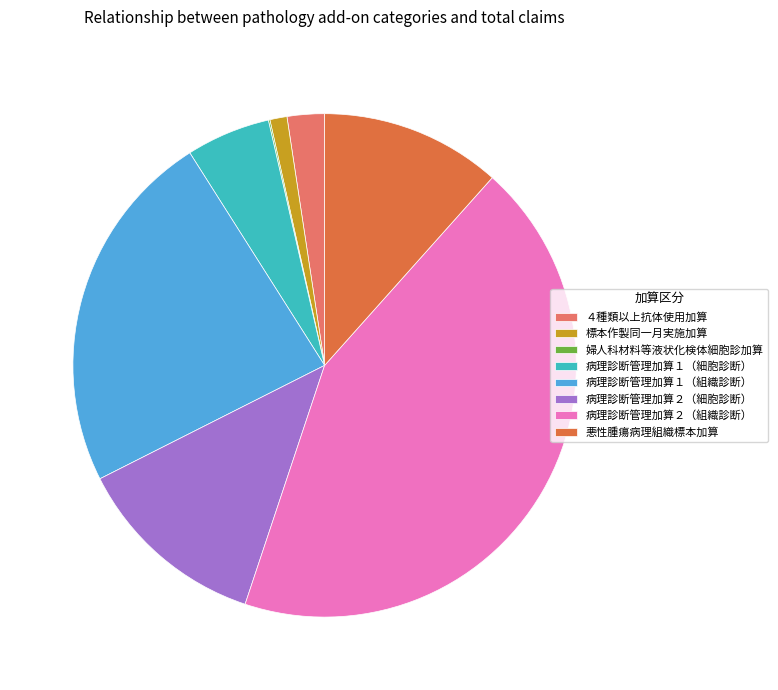

The 標本作製同一月実施加算 slice represents 1% of the pie. True or false?

True